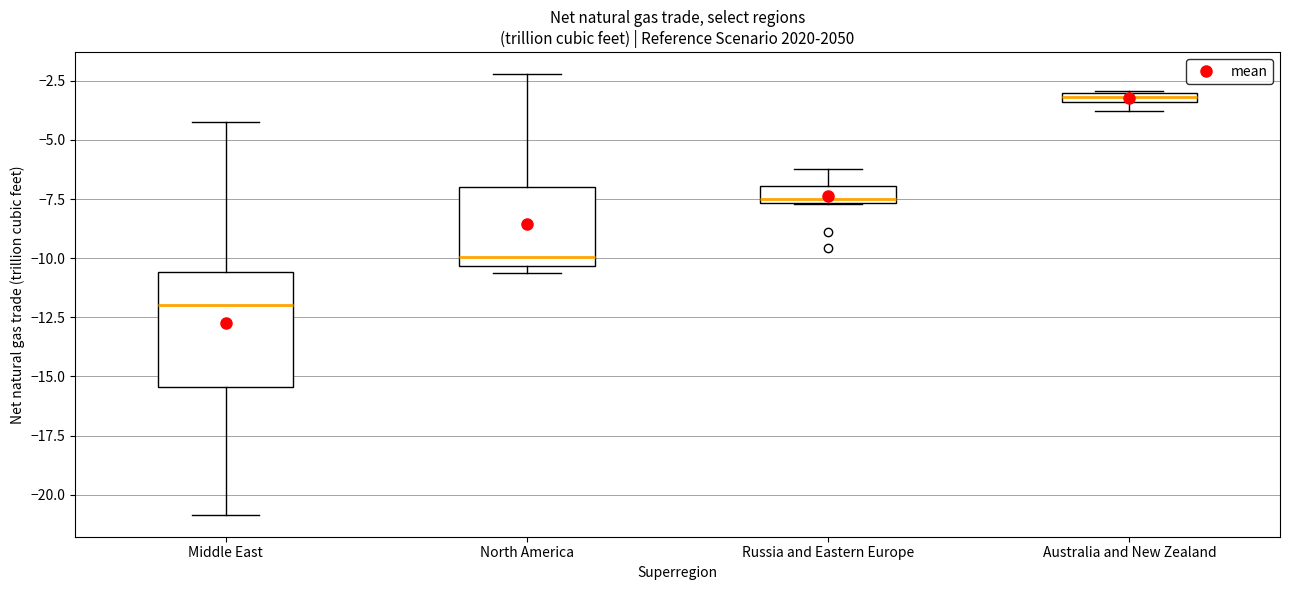

Which box is the tallest, from its lower edge to its upper edge?

Middle East